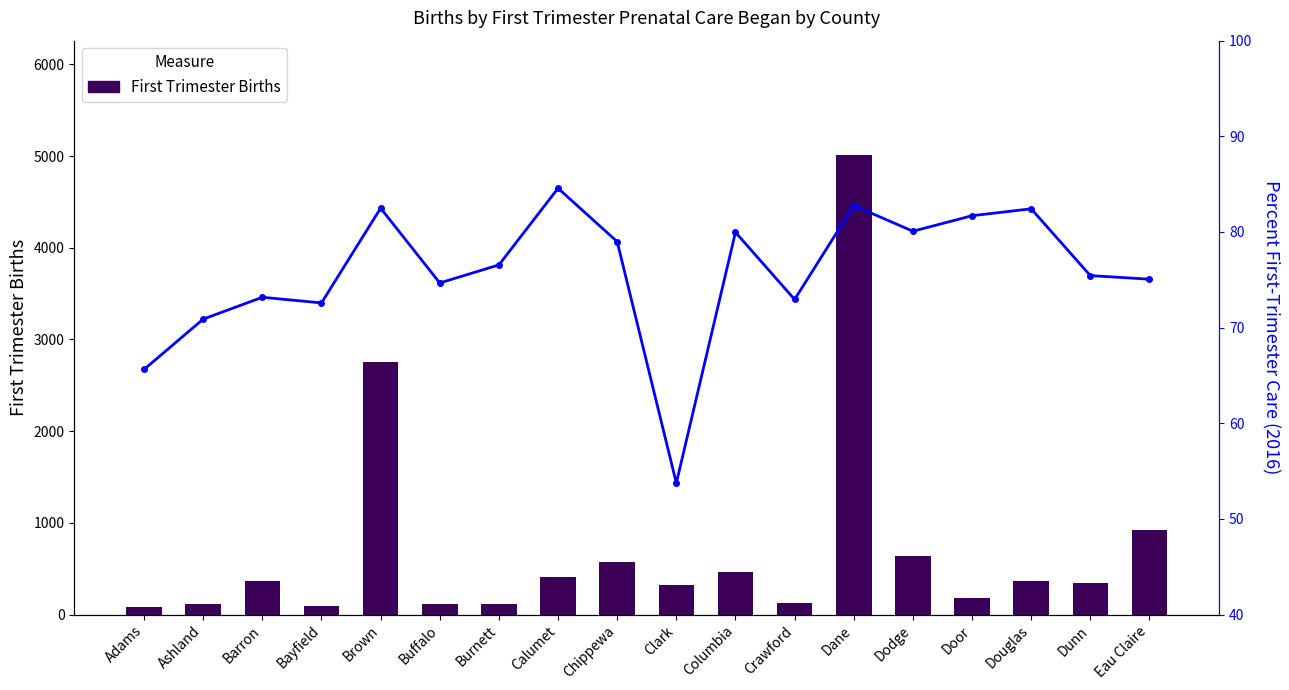

What is the spread (max minus min) of values at Chippewa?

496.0